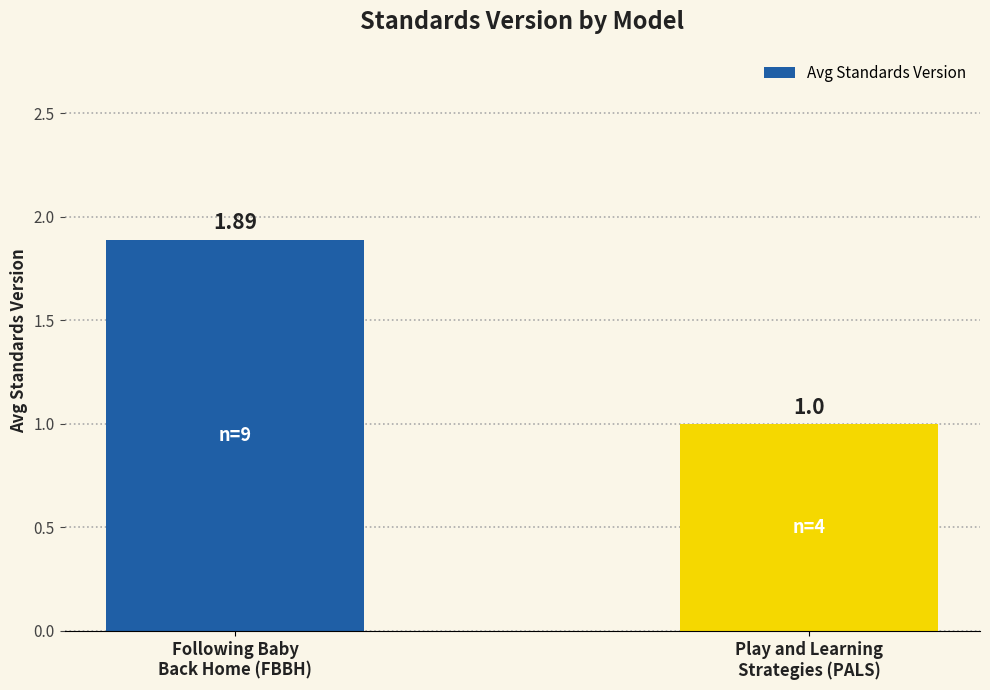

What is the value of the 2nd bar from the left?

1.0